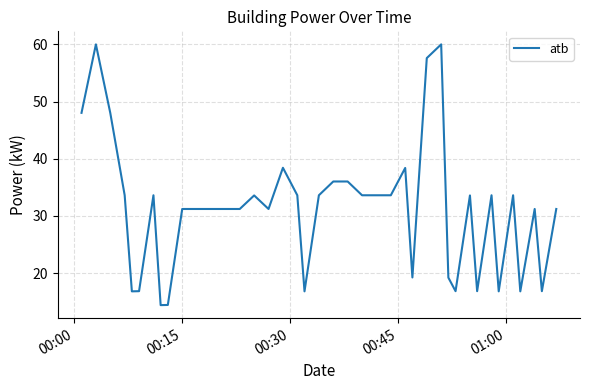

Reading right to left, list all the values displayed in this chart.

31.2	16.8	31.2	16.8	33.6	16.8	33.6	16.8	33.6	16.8	19.2	60.0	57.6	19.2	38.4	33.6	33.6	33.6	36.0	36.0	33.6	16.8	33.6	38.4	31.2	33.6	31.2	31.2	31.2	31.2	31.2	14.4	14.4	33.6	16.8	16.8	33.6	48.0	60.0	48.0